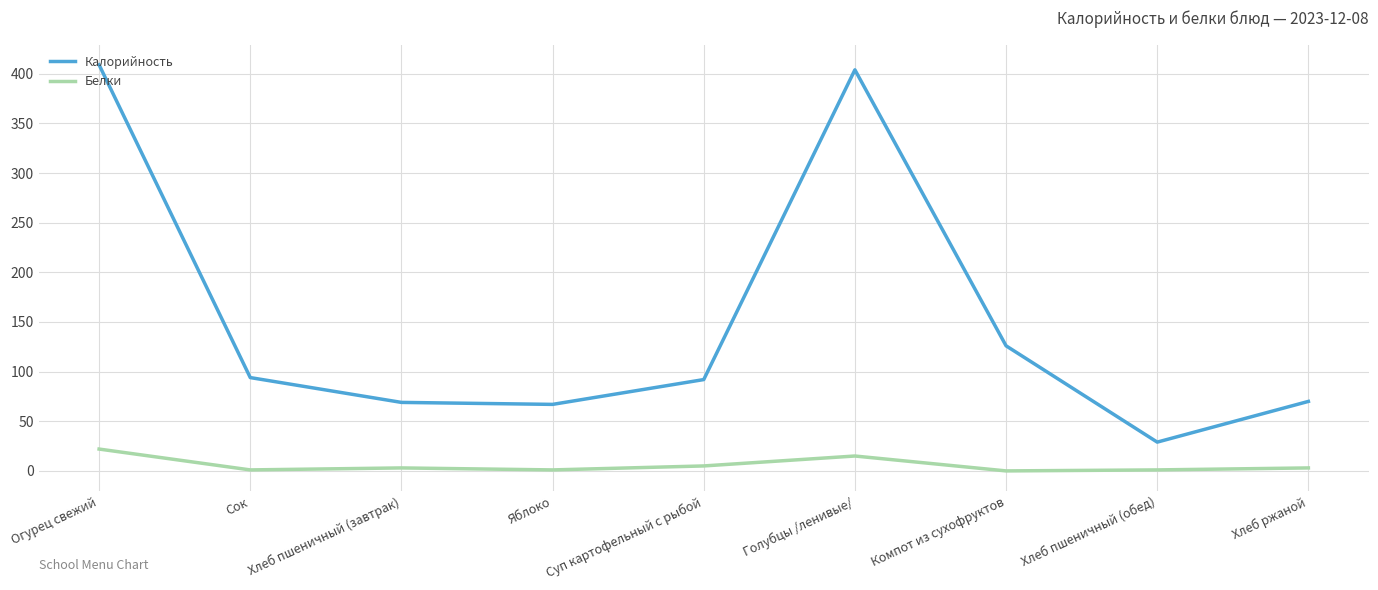

Rank the series at Суп картофельный с рыбой from highest to lowest value.

Калорийность, Белки